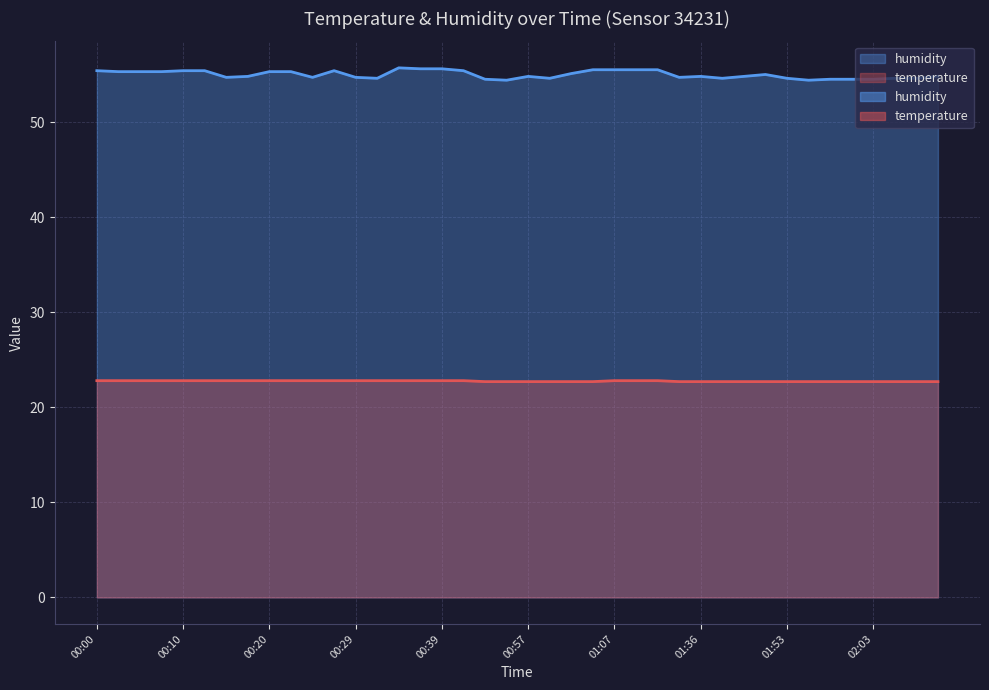

What is the smallest value displayed?

22.7